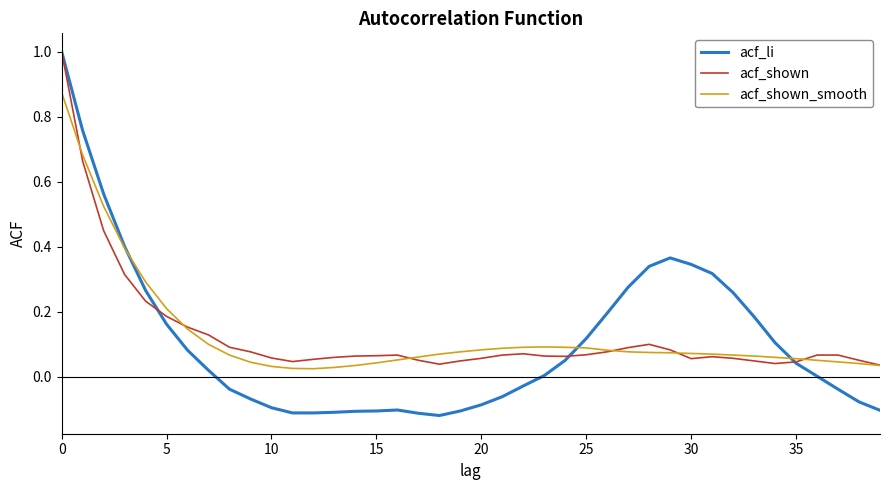

What is the greatest value displayed?

1.0